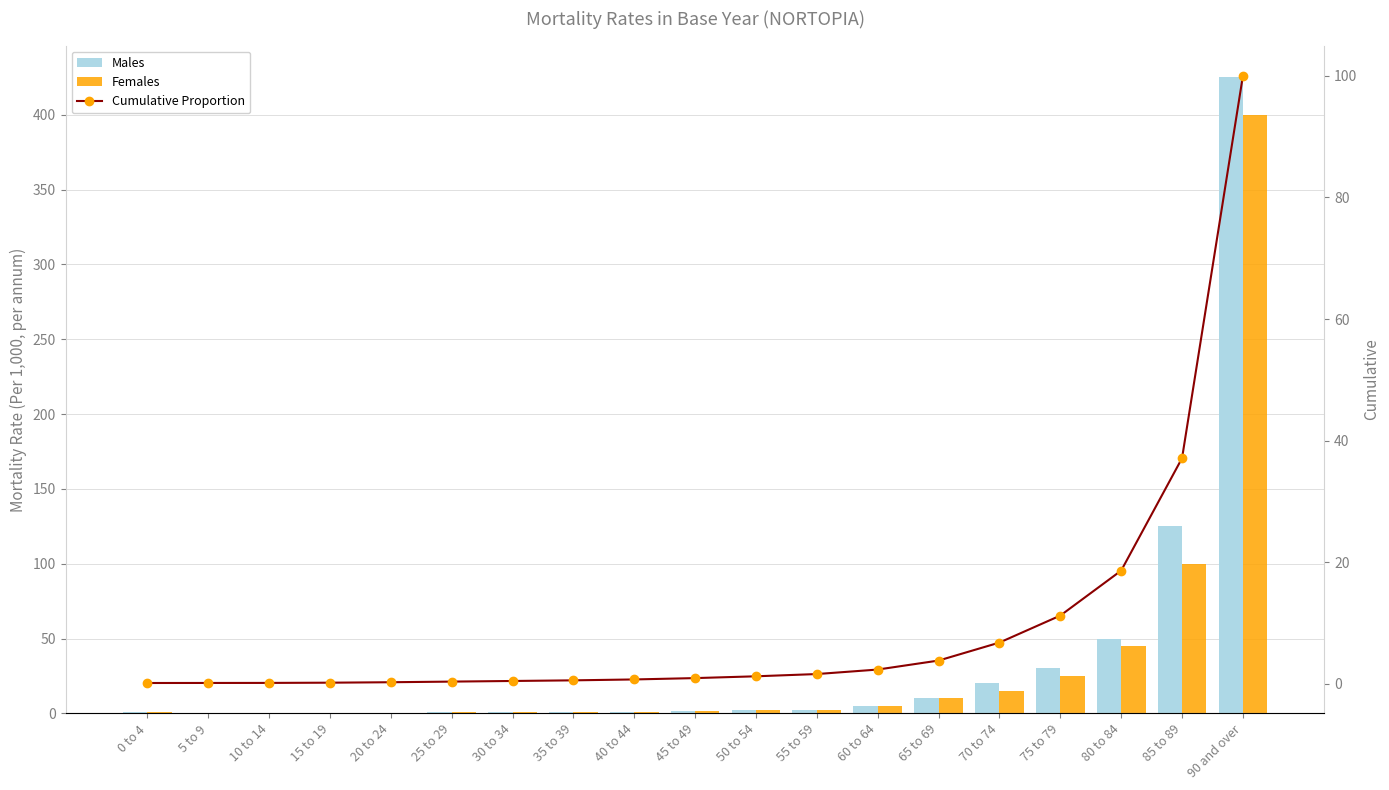

How many groups of bars are there?

19